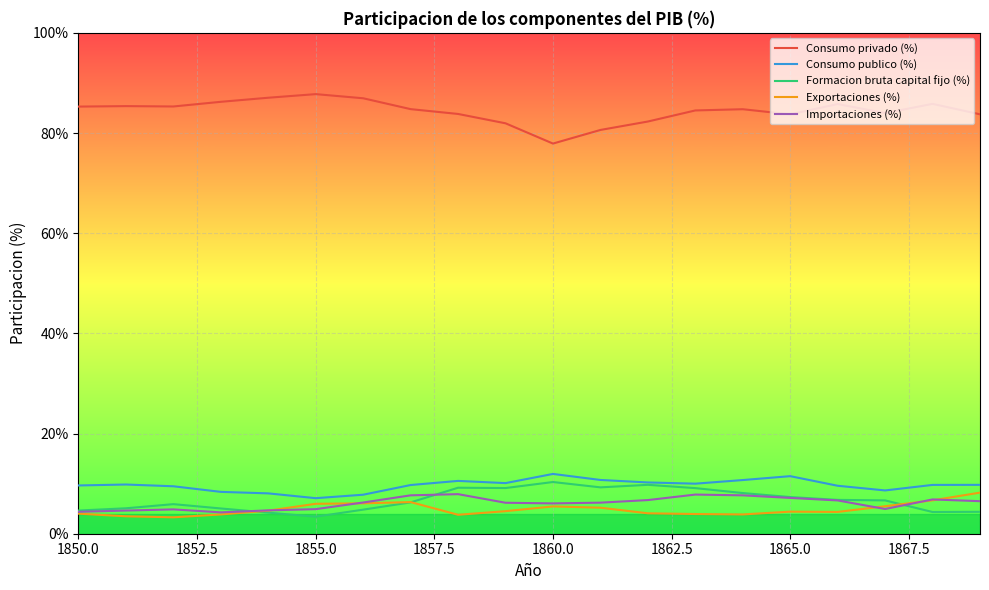

Which series has the largest total across all categories?

Consumo privado (%)